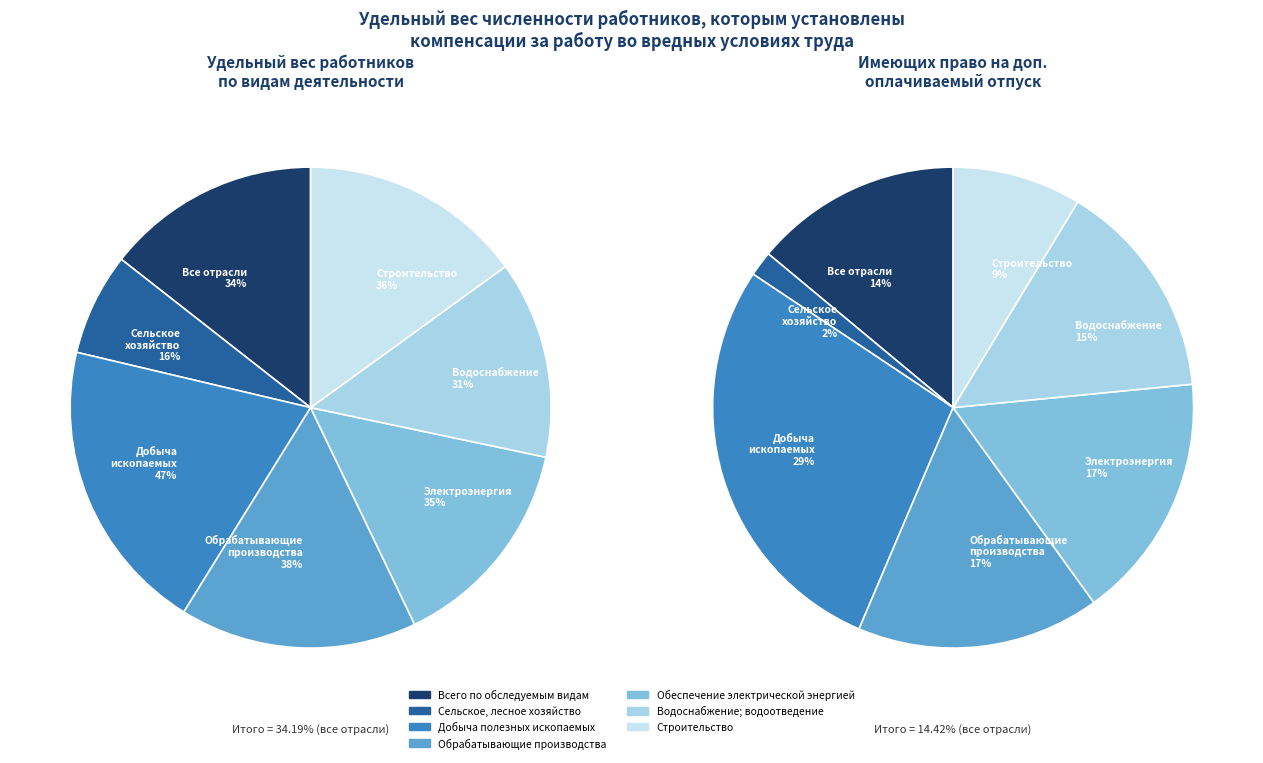

Between Обрабатывающие производства and Водоснабжение; водоотведение, which is larger?

Обрабатывающие производства